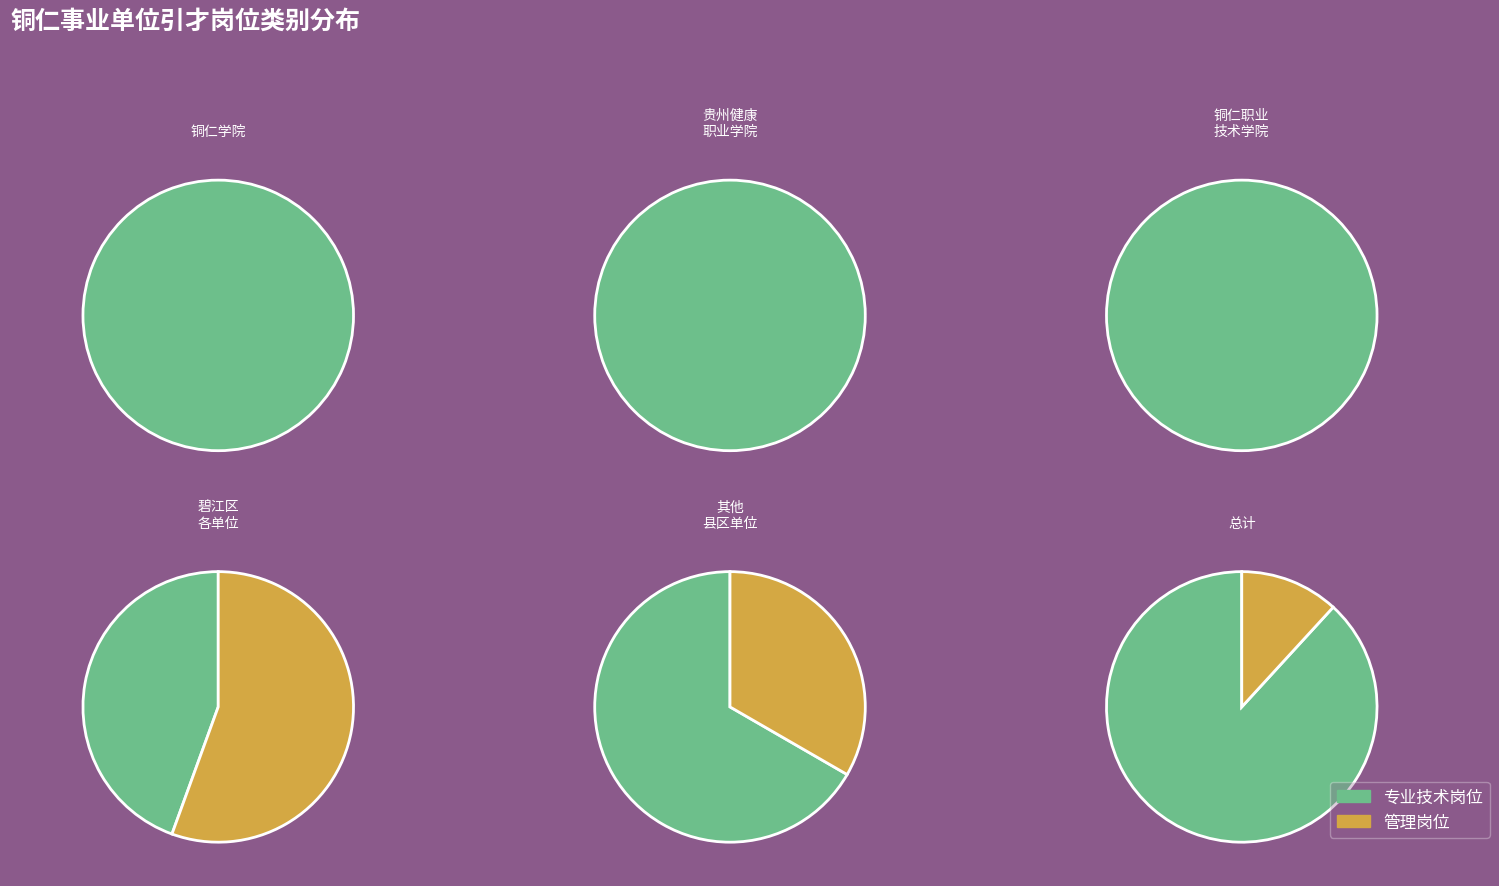

To the nearest percent, what is the average slice percentage?

50%